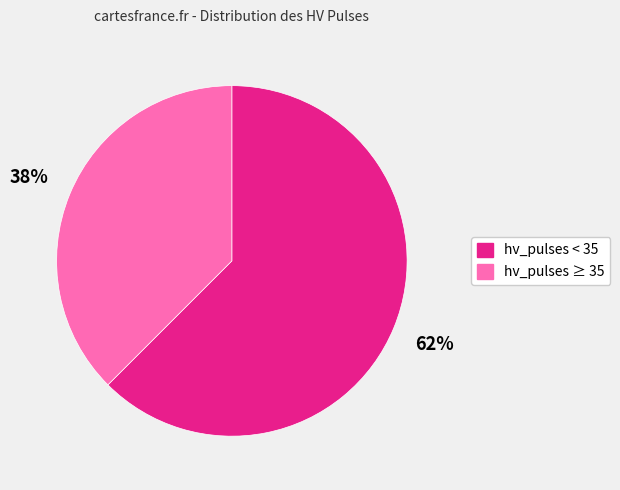

Count the number of slices in the pie.

2